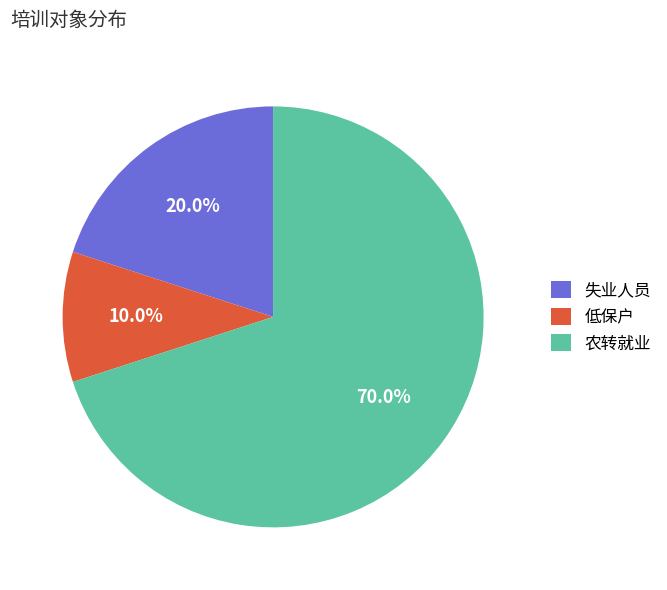

What percentage is NOT represented by 失业人员?

80.0%